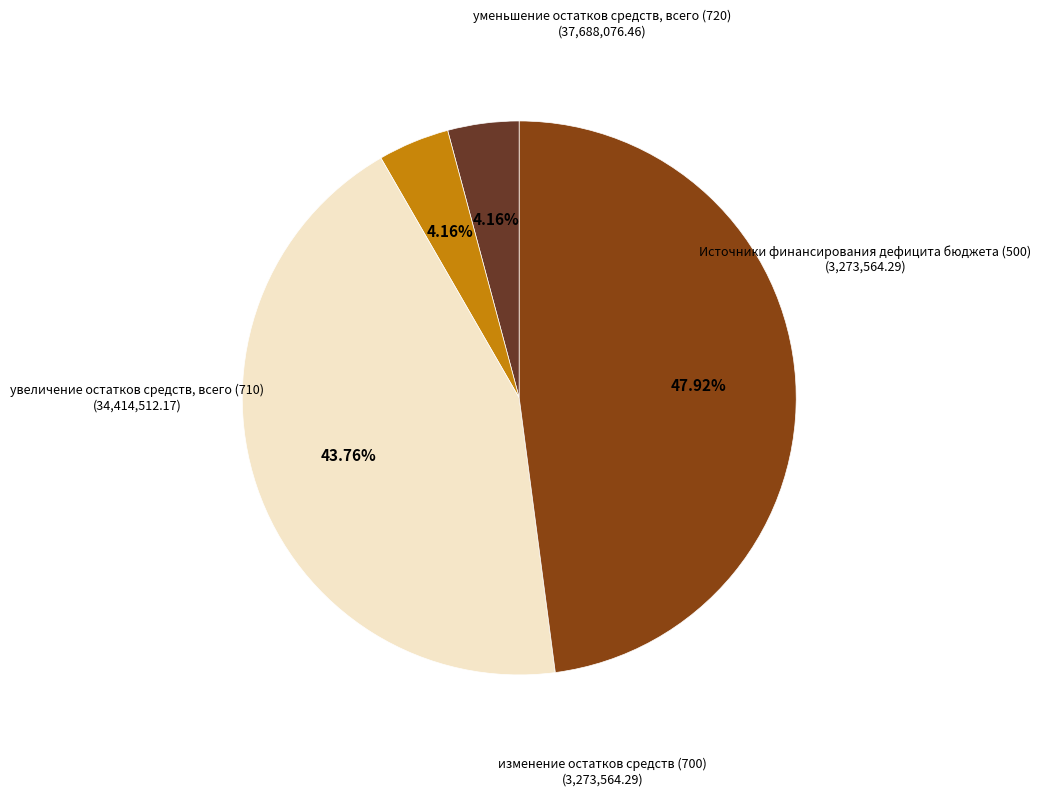

To the nearest percent, what portion does Источники финансирования дефицита бюджета represent?

4%